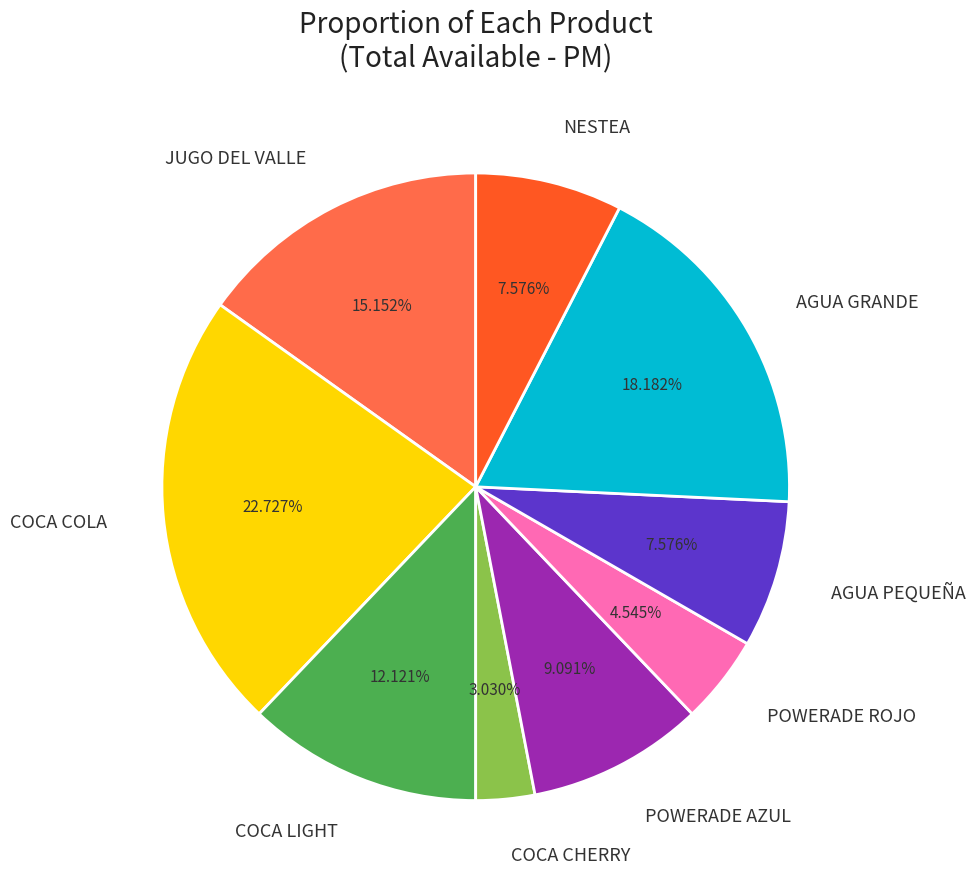

Which category has the biggest portion of the pie?

COCA COLA